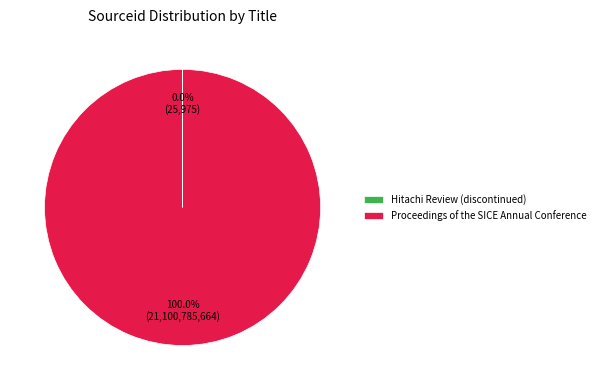

To the nearest percent, what portion does Proceedings of the SICE Annual Conference represent?

100%